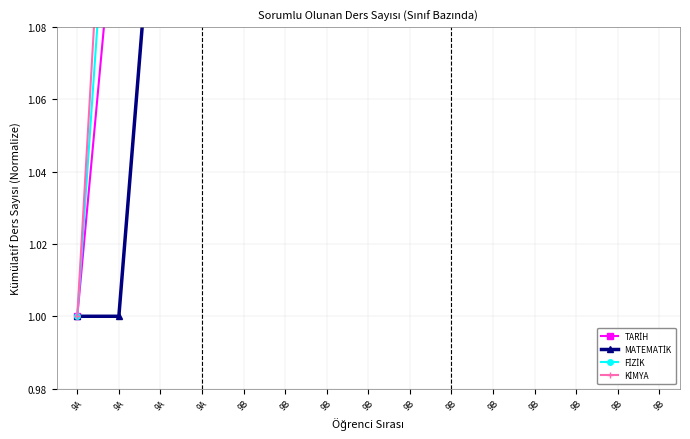

Is the value of FİZİK at 9A greater than the value of MATEMATİK at 9B?

No